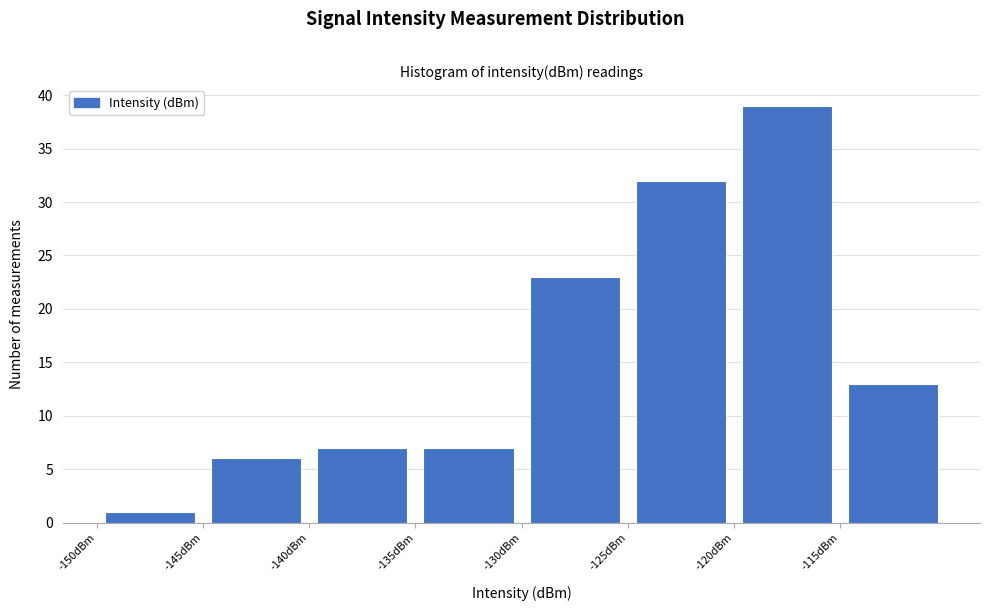

Reading left to right, list every bar in this chart as the range it spans on the x-axis followed by its height. The values are not printed on the chart, so give them approximately, as read against the axis.

-150 to -145: 1
-145 to -140: 6
-140 to -135: 7
-135 to -130: 7
-130 to -125: 23
-125 to -120: 32
-120 to -115: 39
-115 to -110: 13